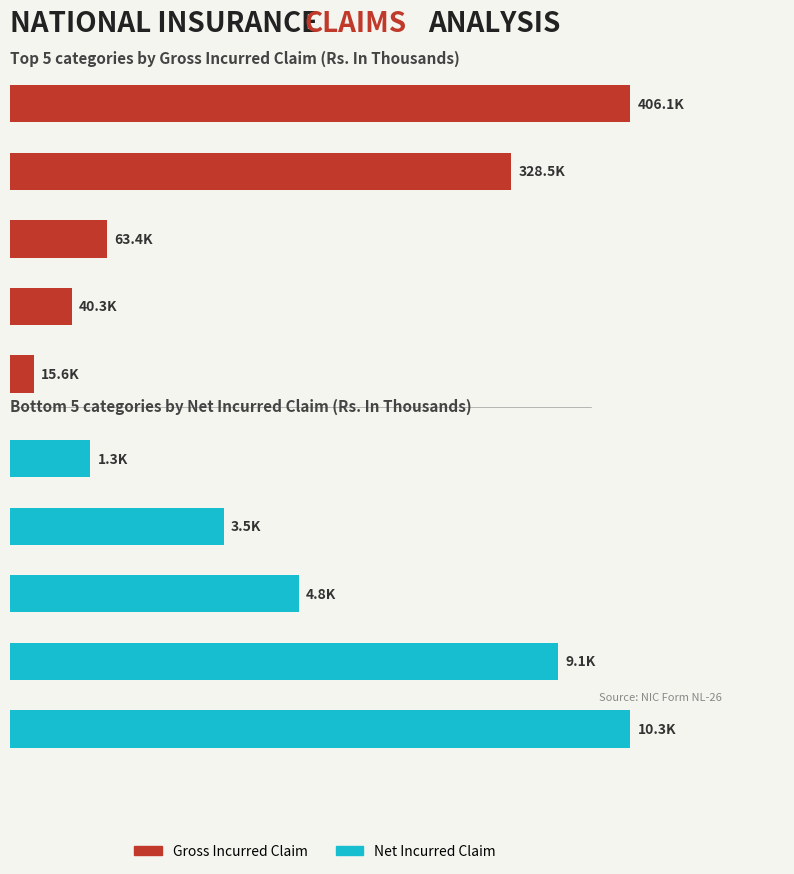

Does the chart contain any negative values?

No